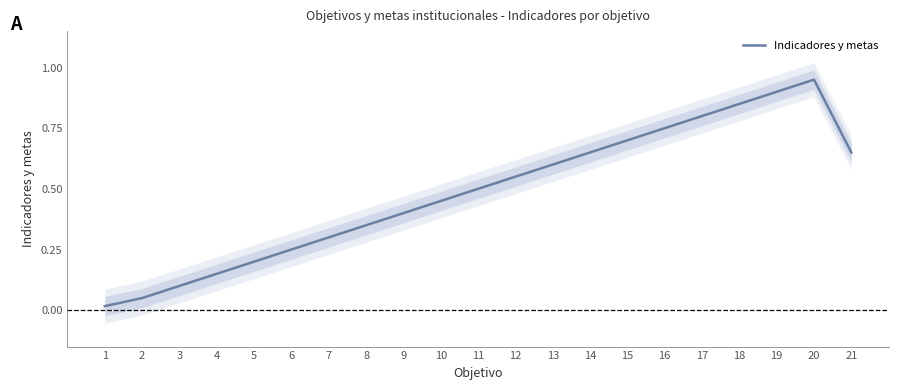

How many interior local peaks (higher than both neighbors) does the data have?

1